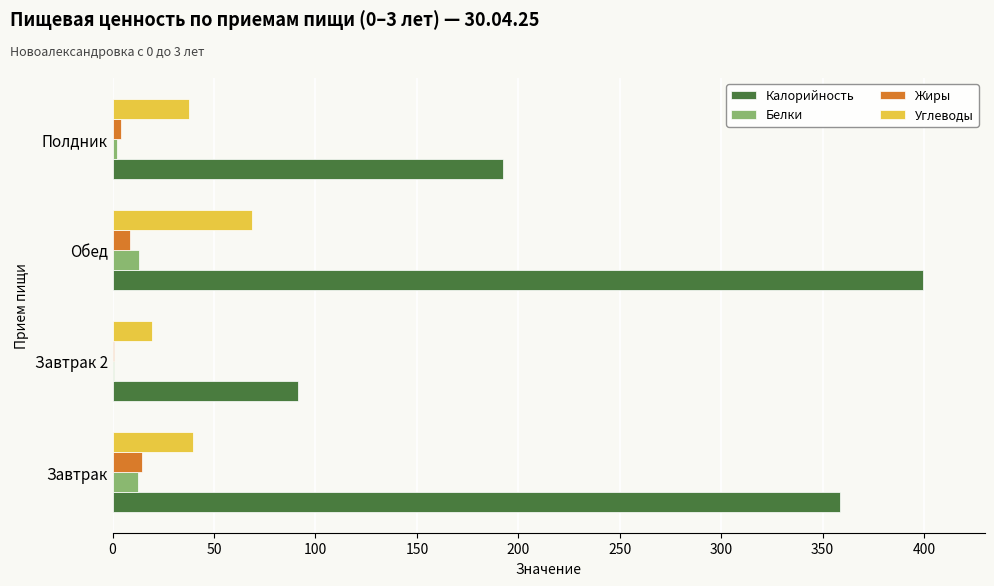

Where is Жиры nearest to the value 7?

Обед